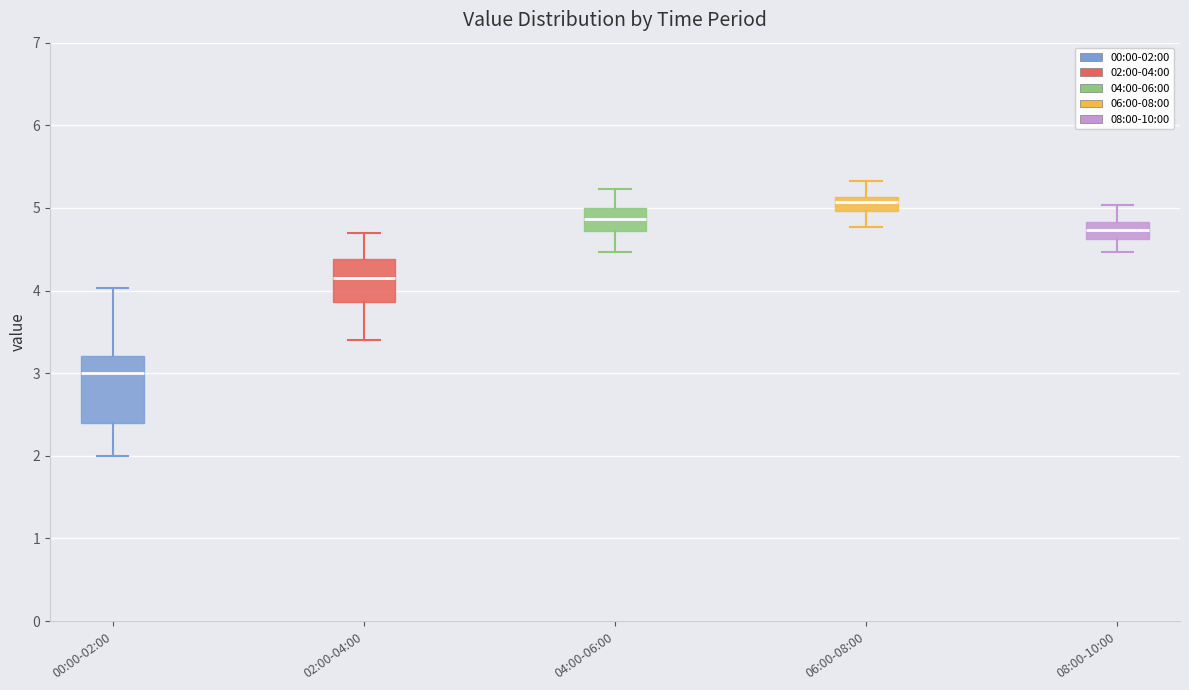

Which box is the tallest, from its lower edge to its upper edge?

00:00-02:00